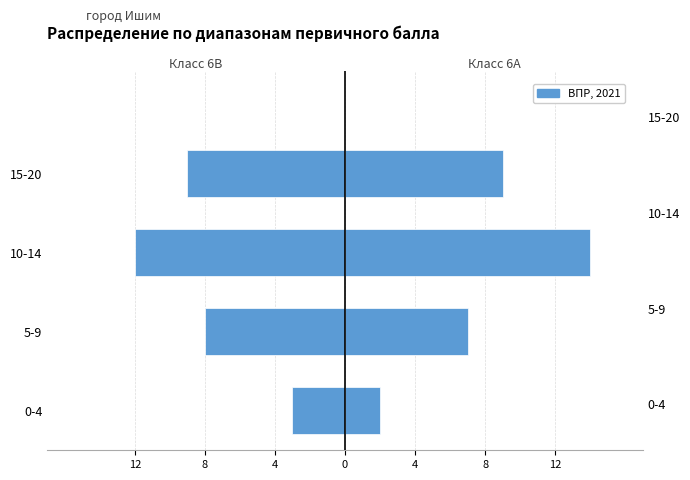

What is the value of the Класс 6А bar at the 3rd from the left?

14